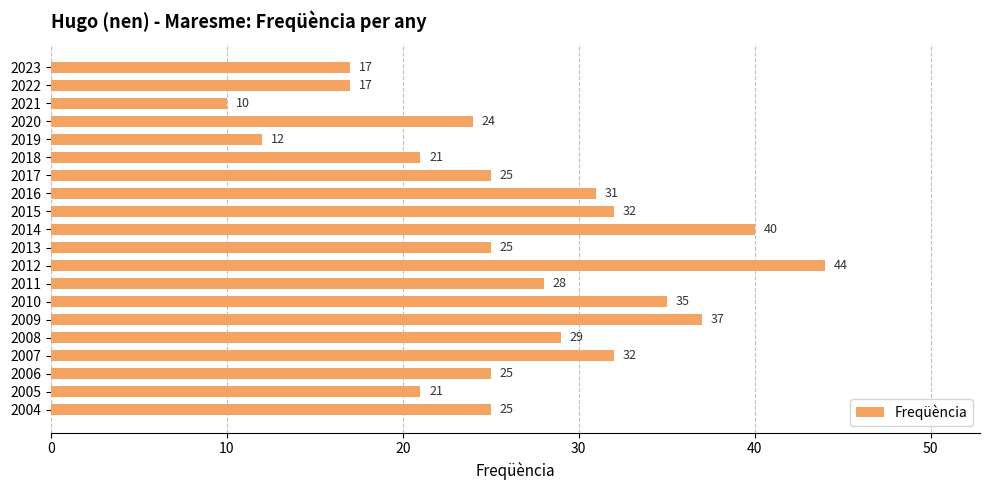

The value at 2009 is 37. True or false?

True